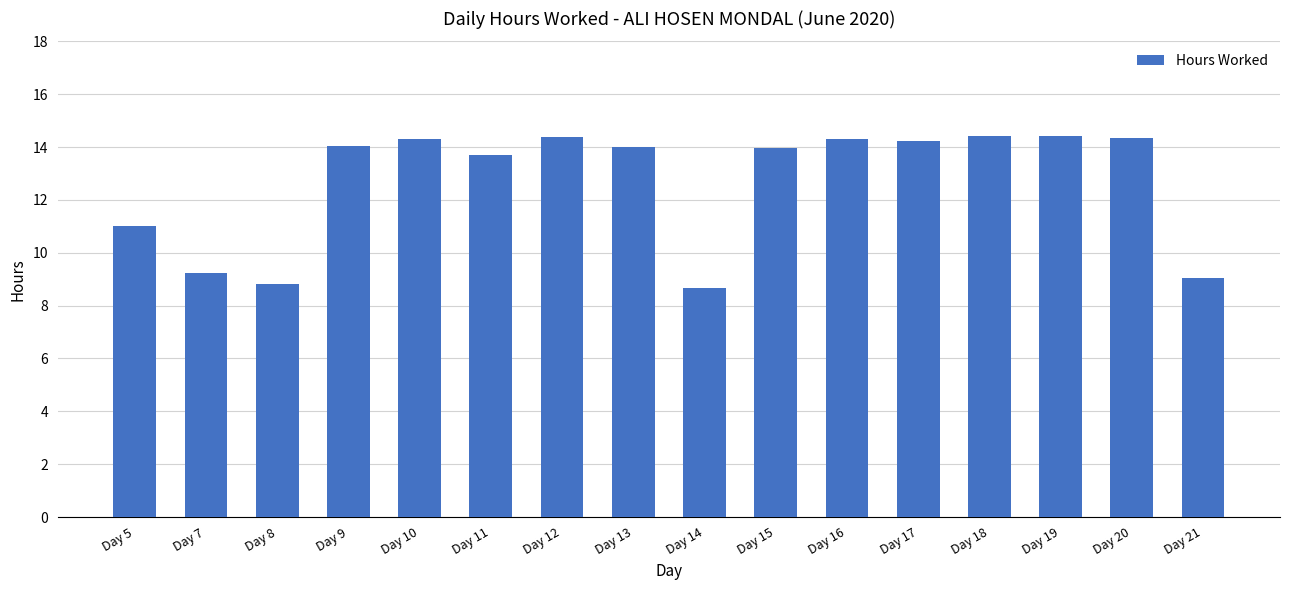

What is the minimum value shown in the chart?

8.7